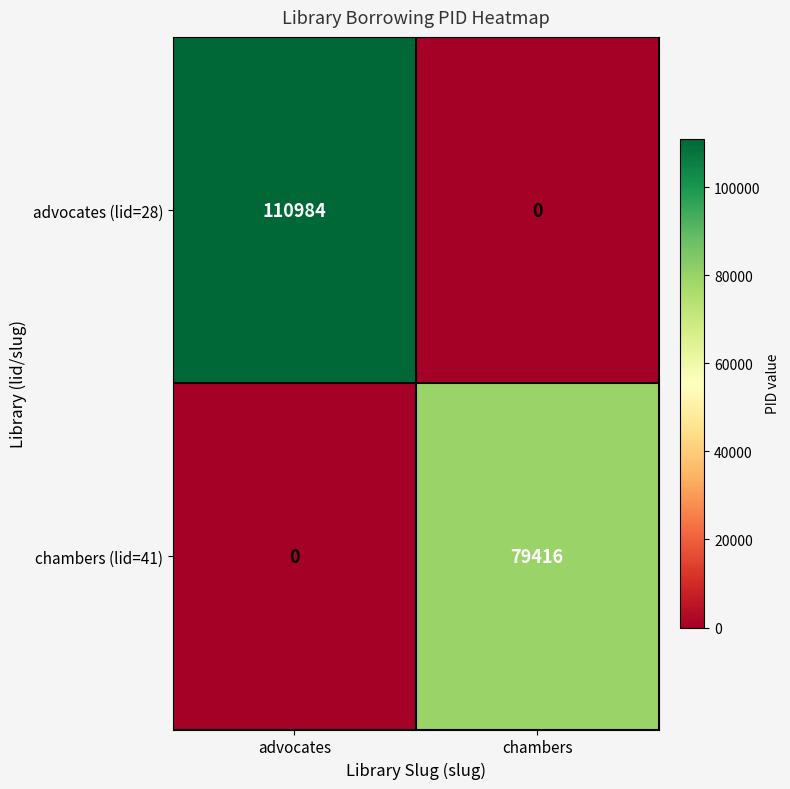

The chambers (lid=41) series shows 46908 at advocates. True or false?

False